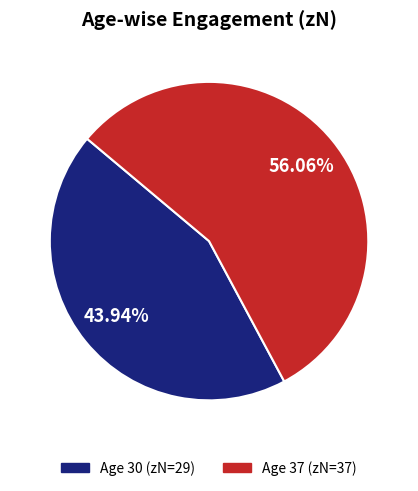

How many segments does this pie chart have?

2